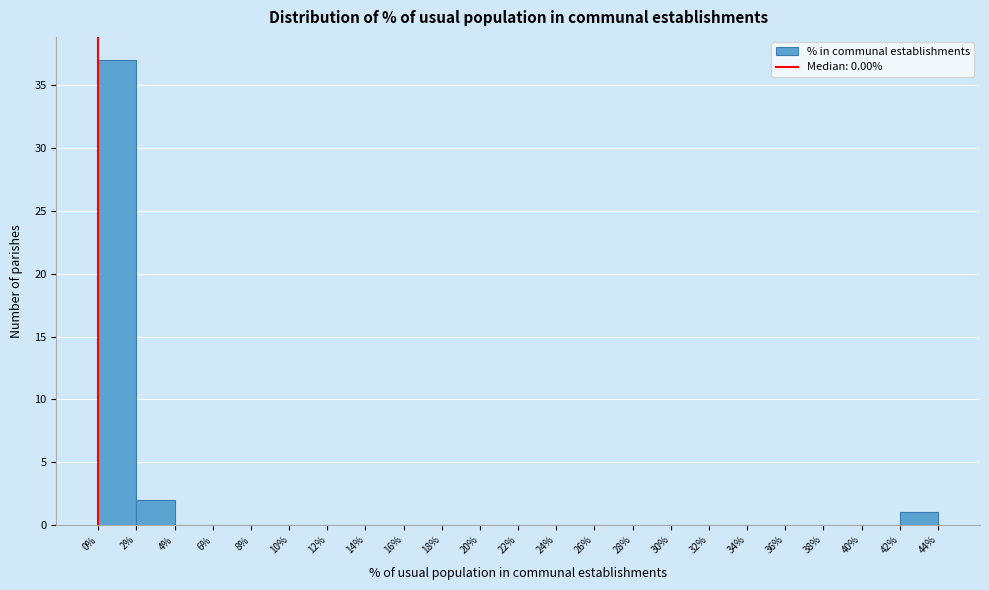

What is the height of the bar covering 0% to 2% on the x-axis? The values are not printed on the chart, so give them approximately, as read against the axis.

37